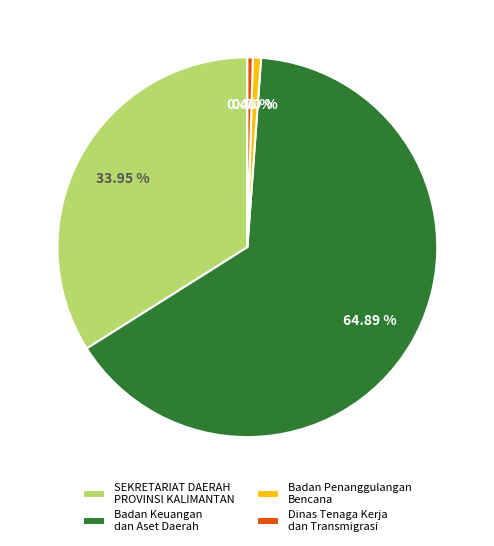

Which category has the biggest portion of the pie?

Badan Keuangan dan Aset Daerah